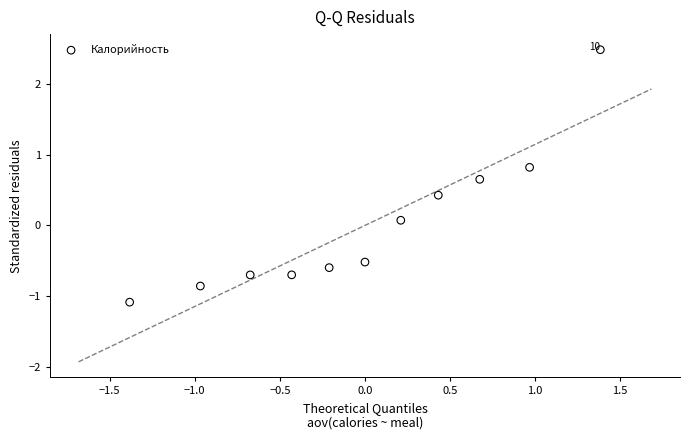

What is the range of Y values (max minus min)?

3.6